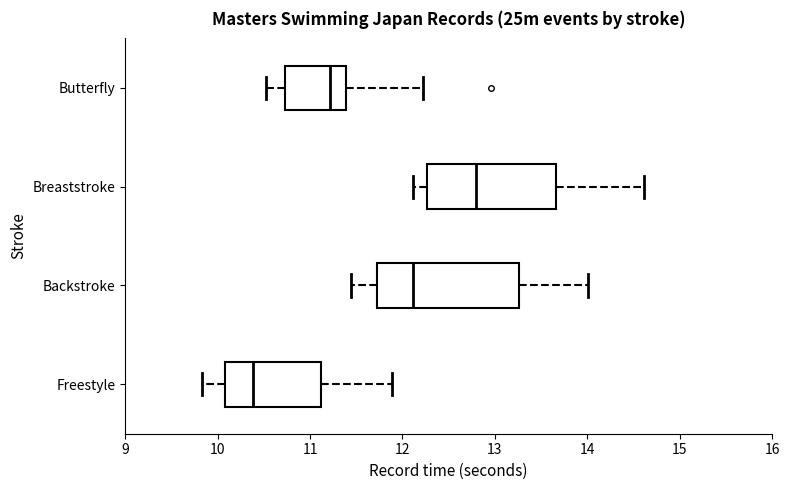

Which box is the widest, from its left edge to its right edge?

Backstroke